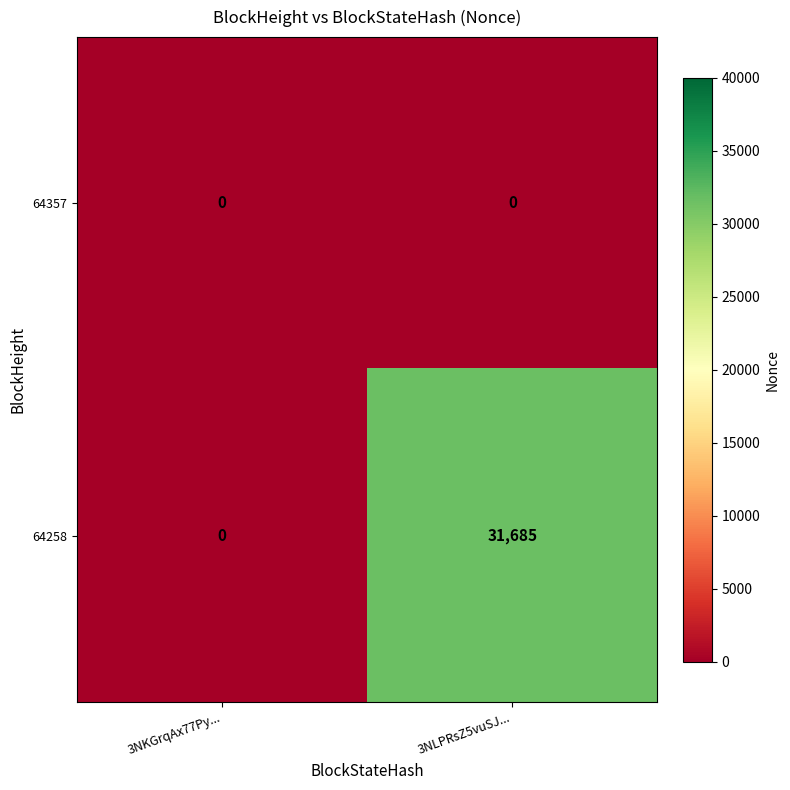

List the series in order of their peak value, lowest first.

64357, 64258